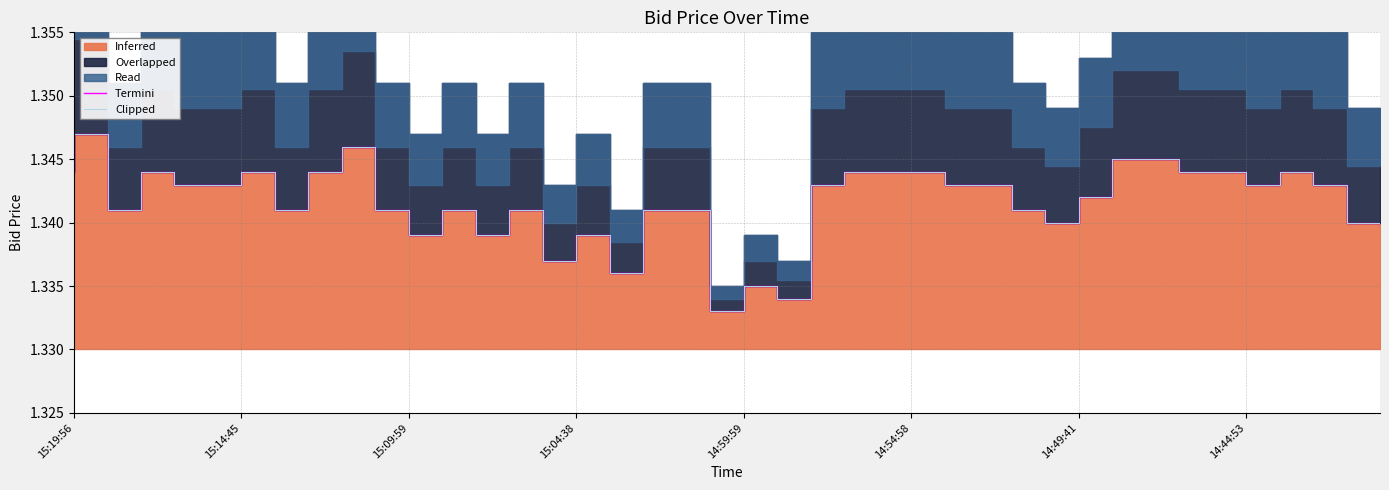

What is the maximum value shown in the chart?

1.3